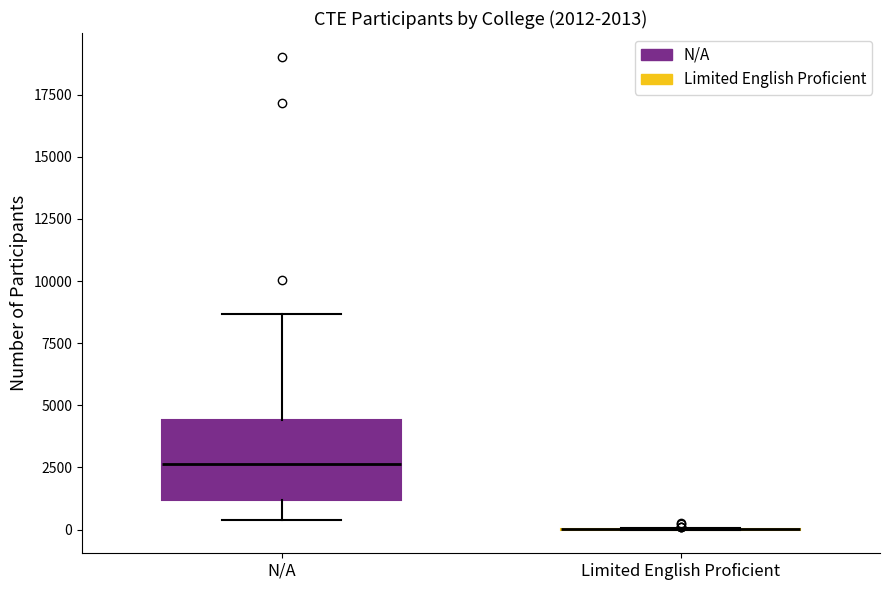

Which box is the tallest, from its lower edge to its upper edge?

N/A